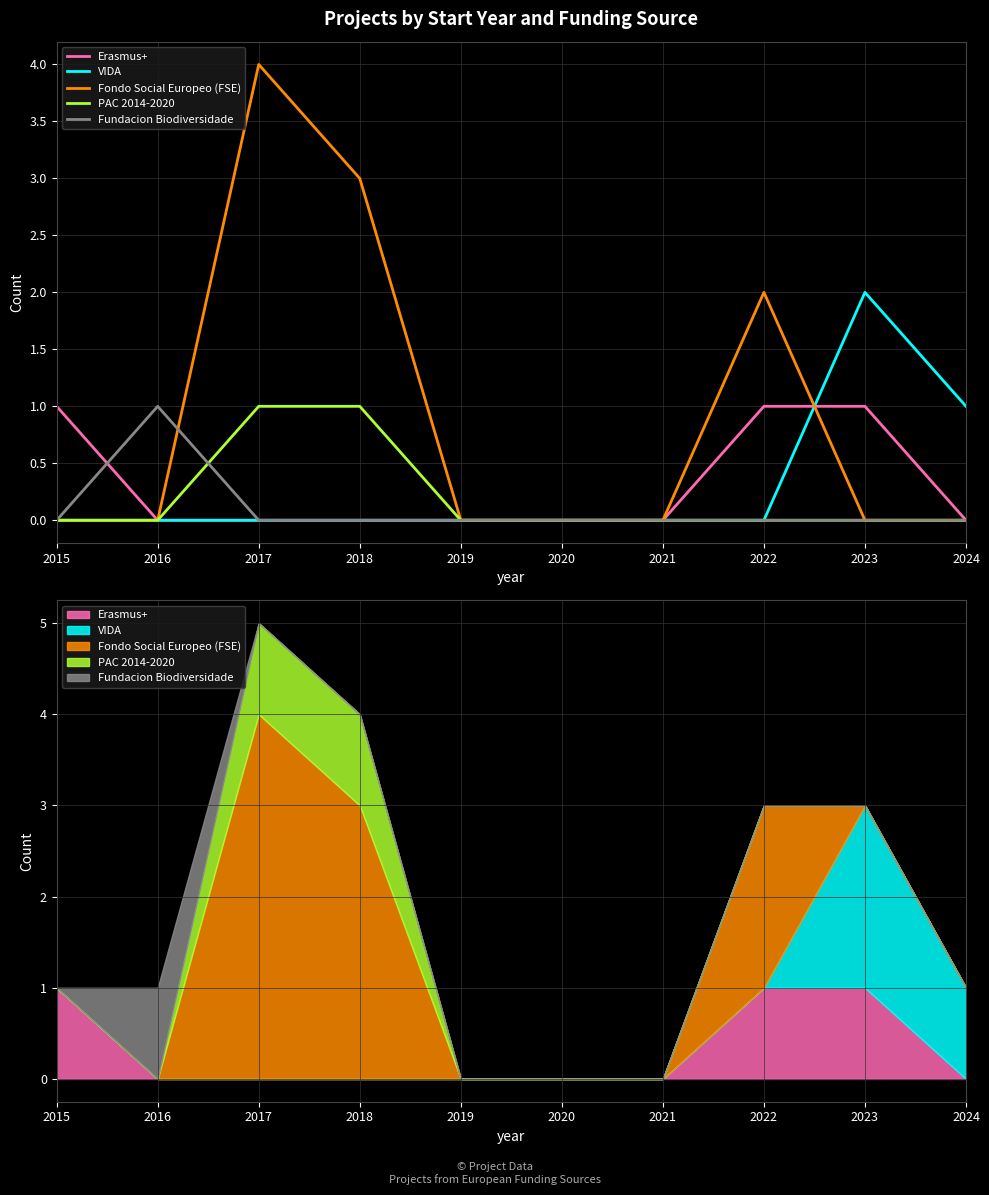

The value of Fondo Social Europeo (FSE) at 2019 is 0. True or false?

True